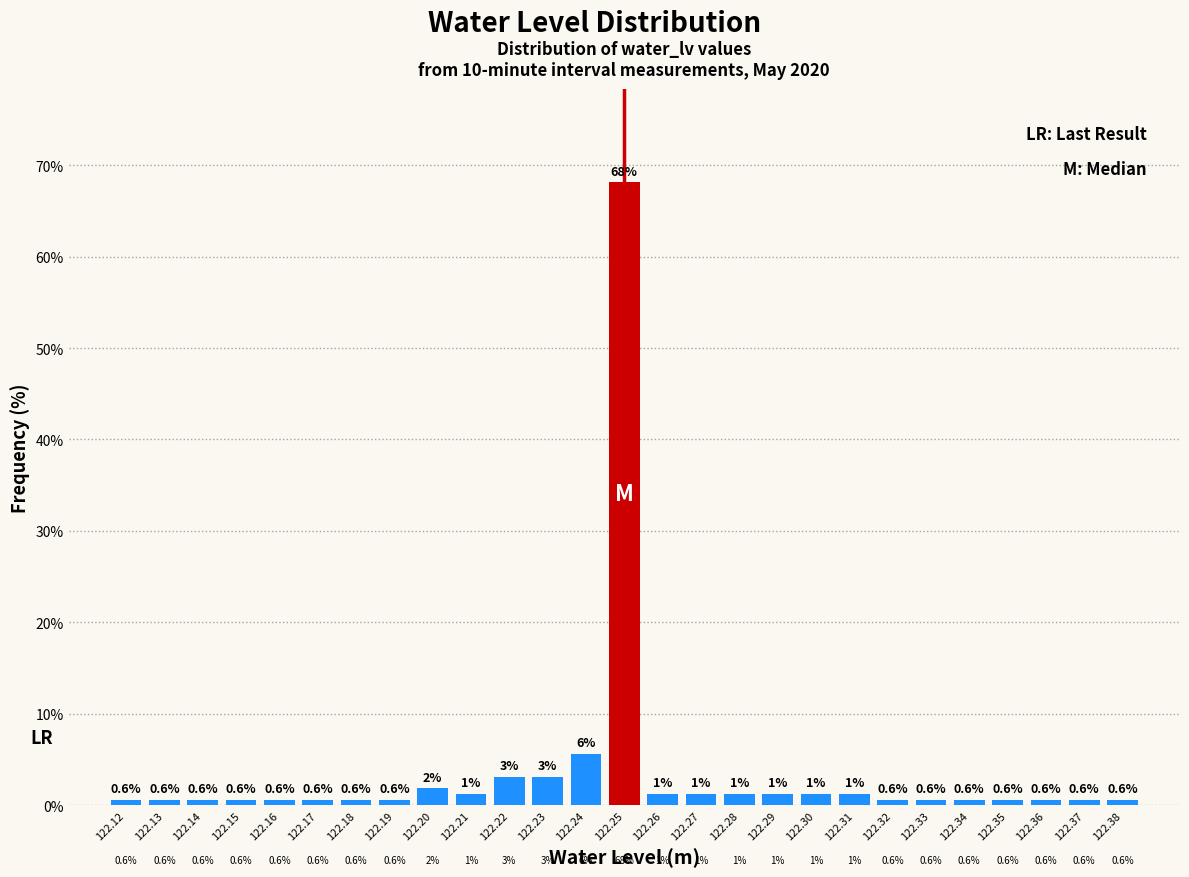

Which range on the x-axis has the tallest bar?

122.245 to 122.255